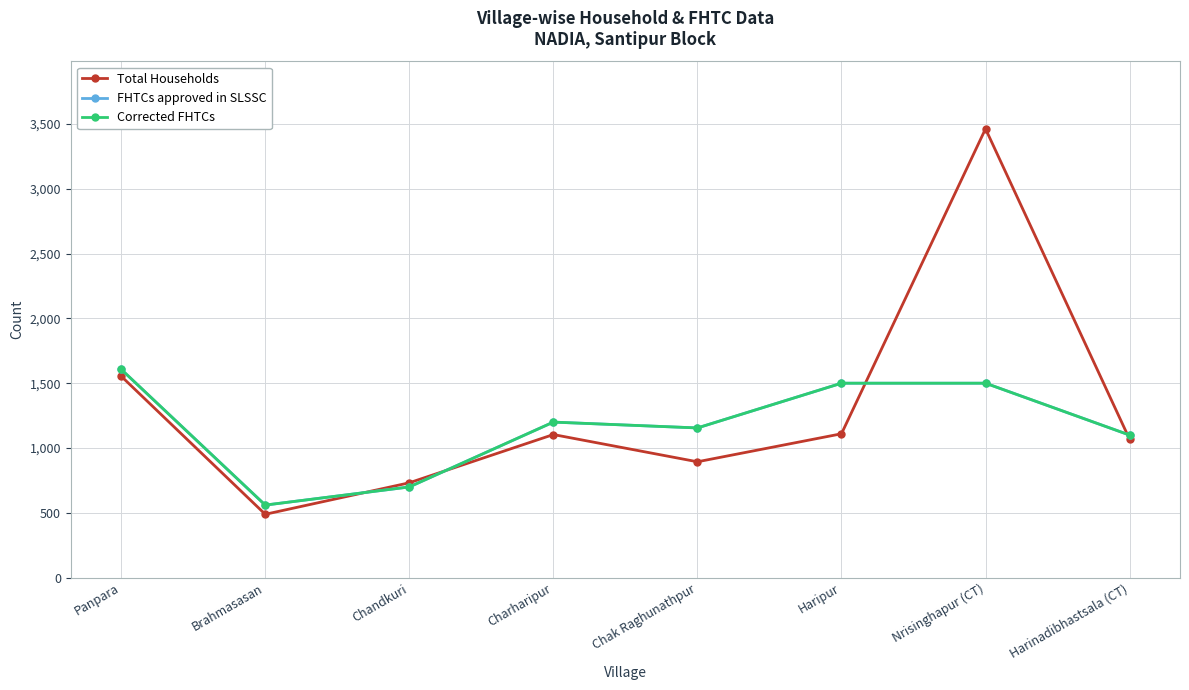

At which label does FHTCs approved in SLSSC first exceed 1200?

Panpara